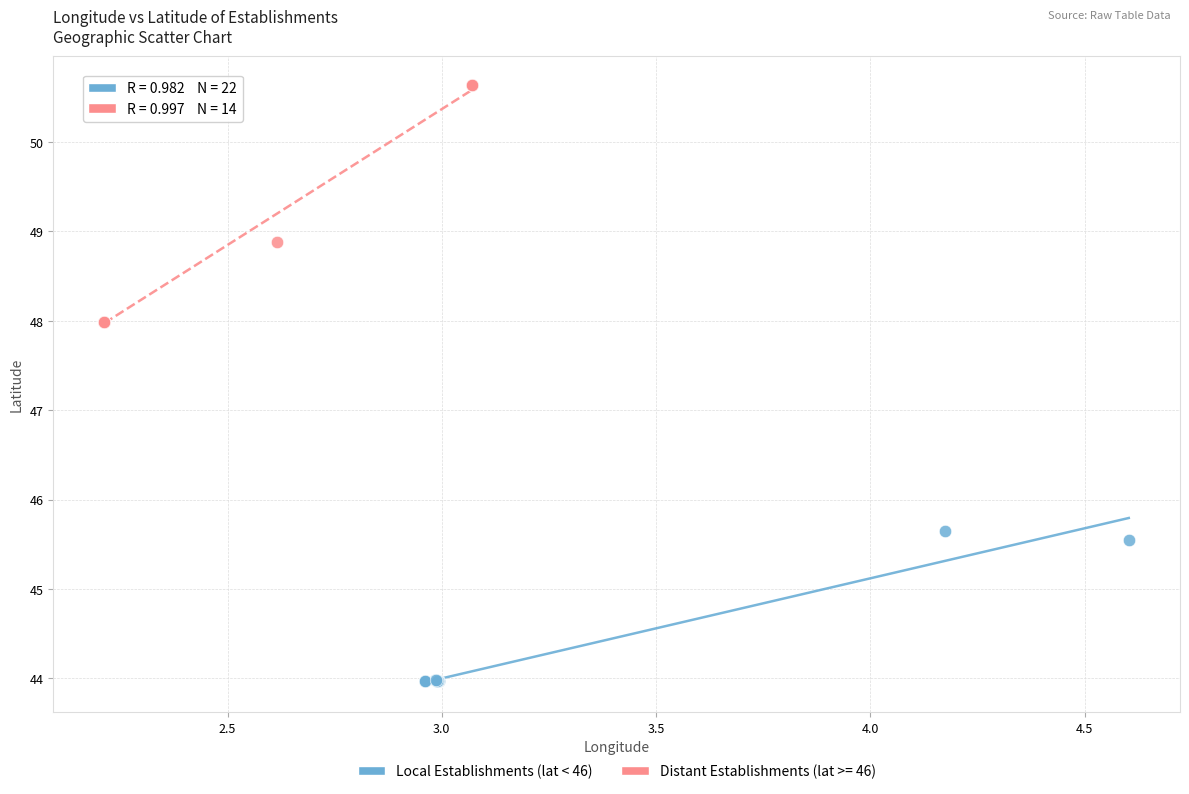

Which series contains the lowest Y value?

Local Establishments (lat < 46)